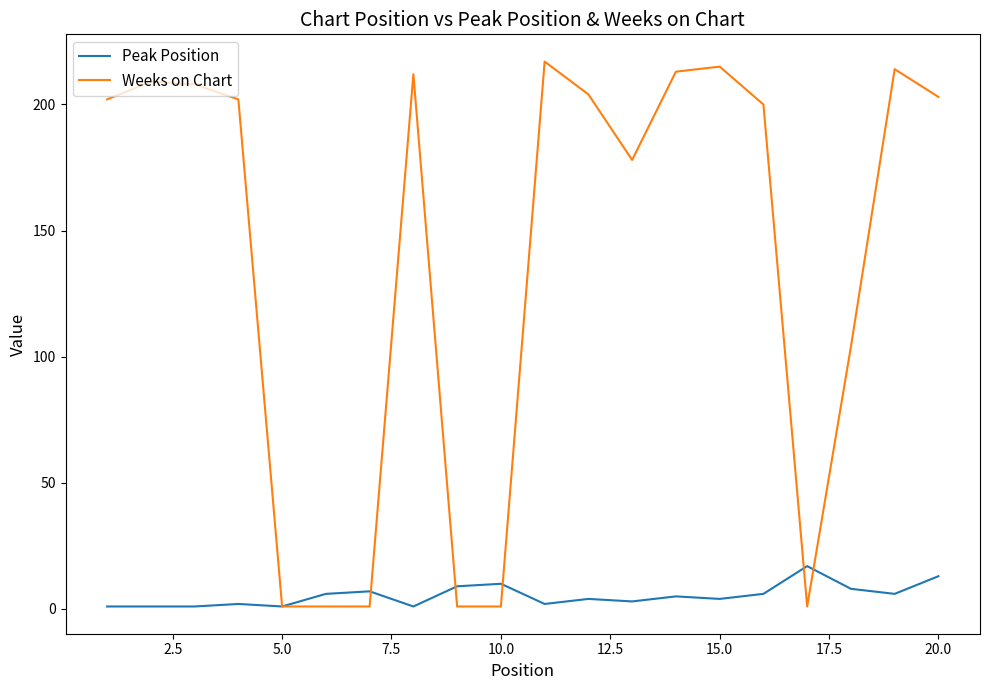

Which series has the widest spread of values?

Weeks on Chart